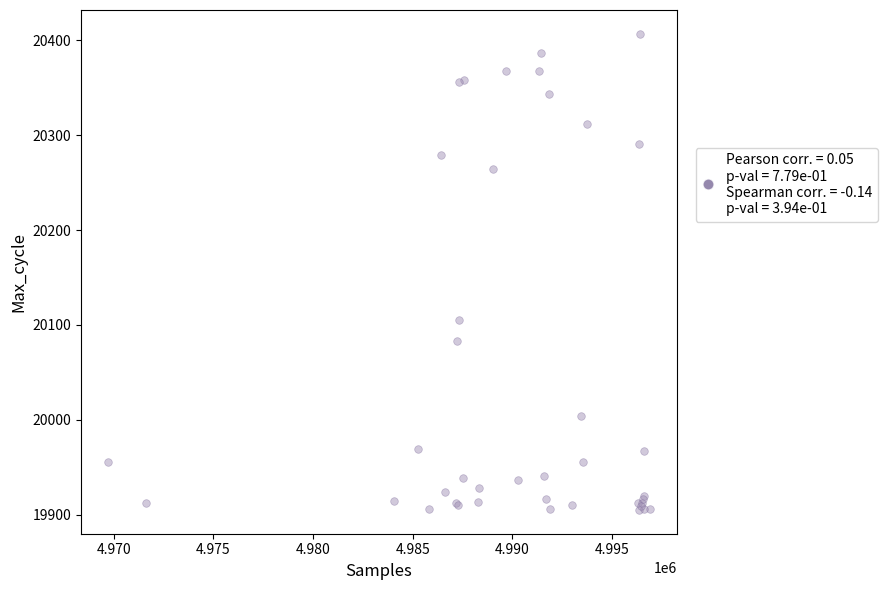

What Y value in the scatter plot is closest to 20156?

20105